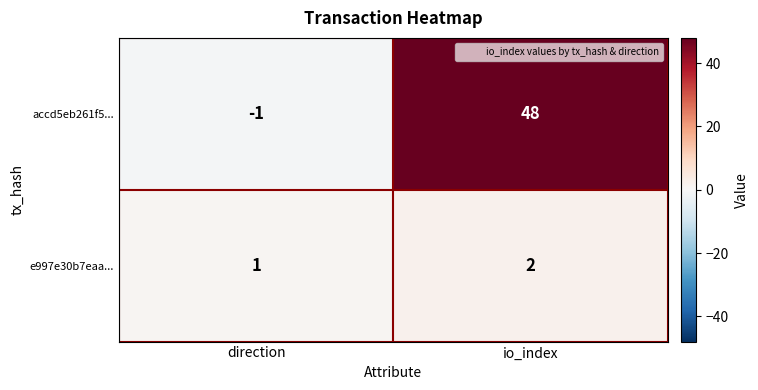

What is the sum of all accd5eb261f5... values?

47